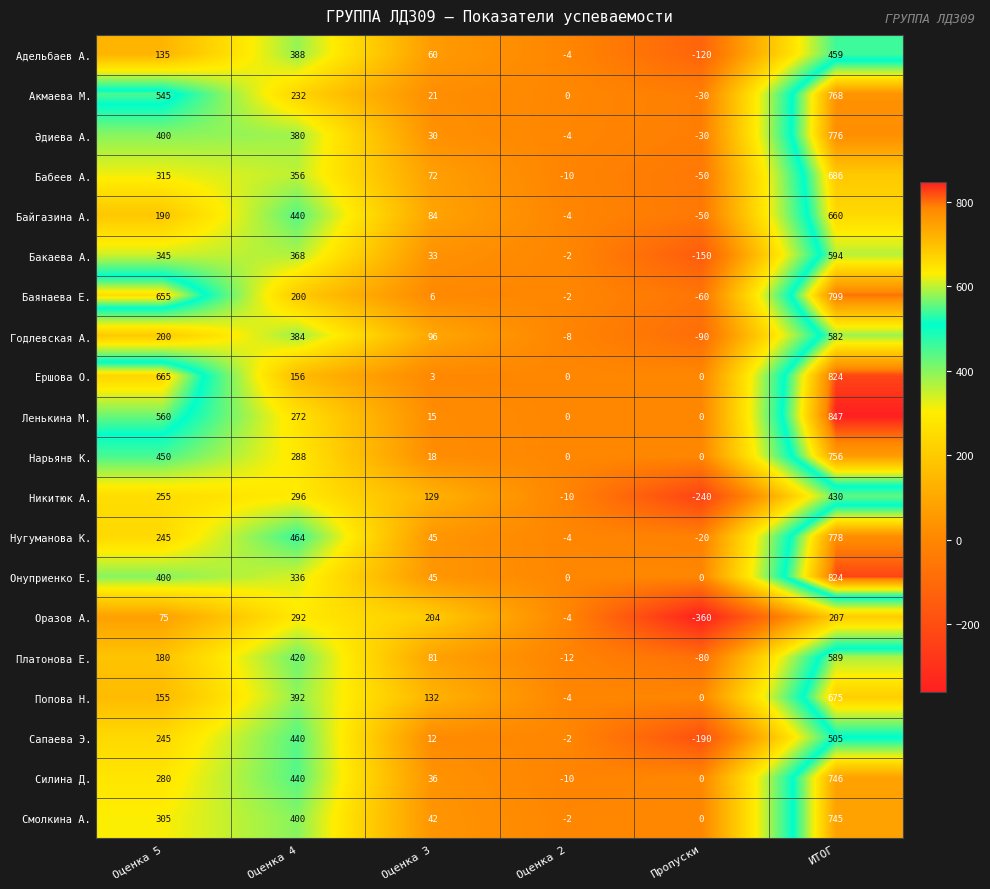

Count the Платонова Е. values in the range -12 to 420.

4